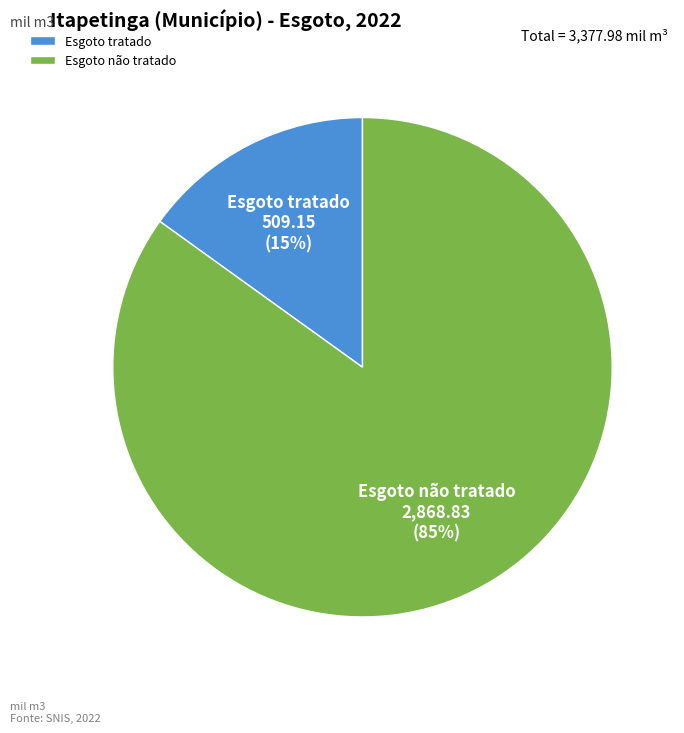

What is the smallest slice in the pie chart?

Esgoto tratado